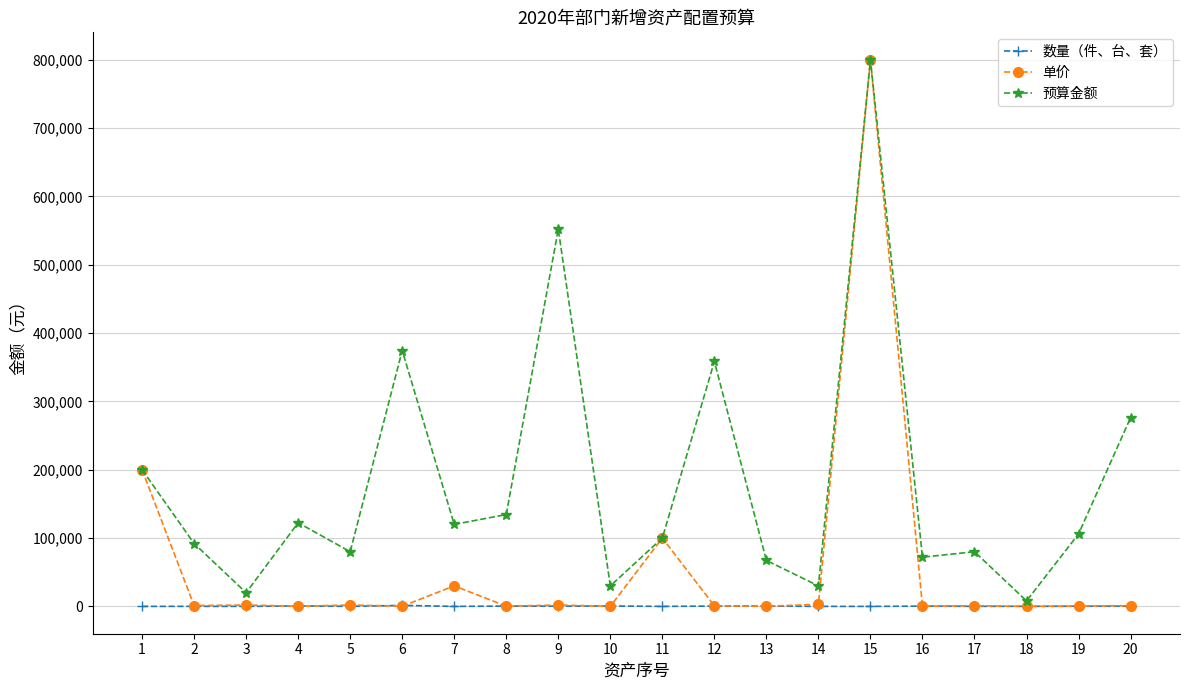

In 预算金额, how many points are lower than both neighbors (excluding endpoints)?

7